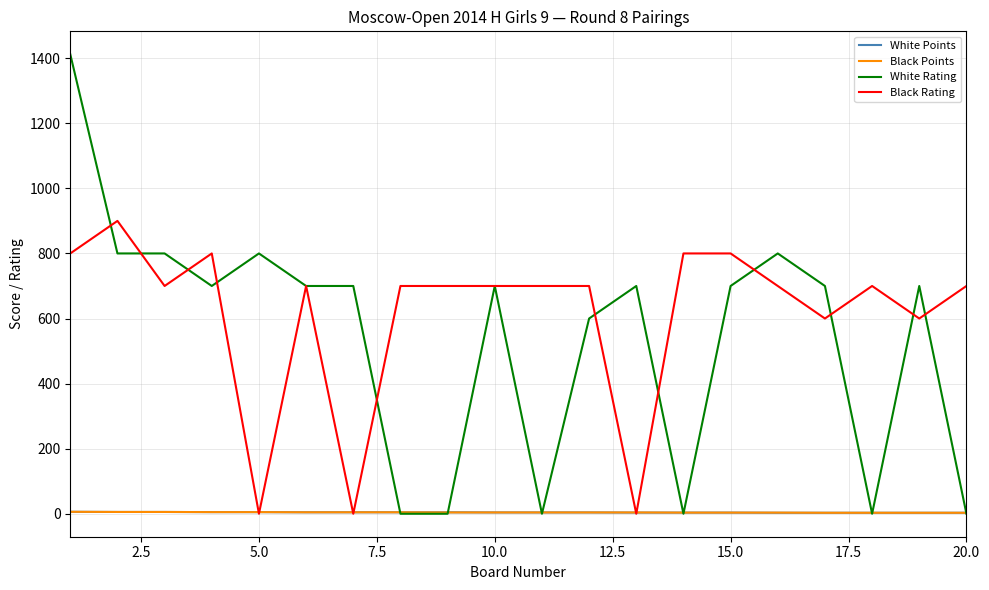

What is the maximum value for White Rating?

1412.0